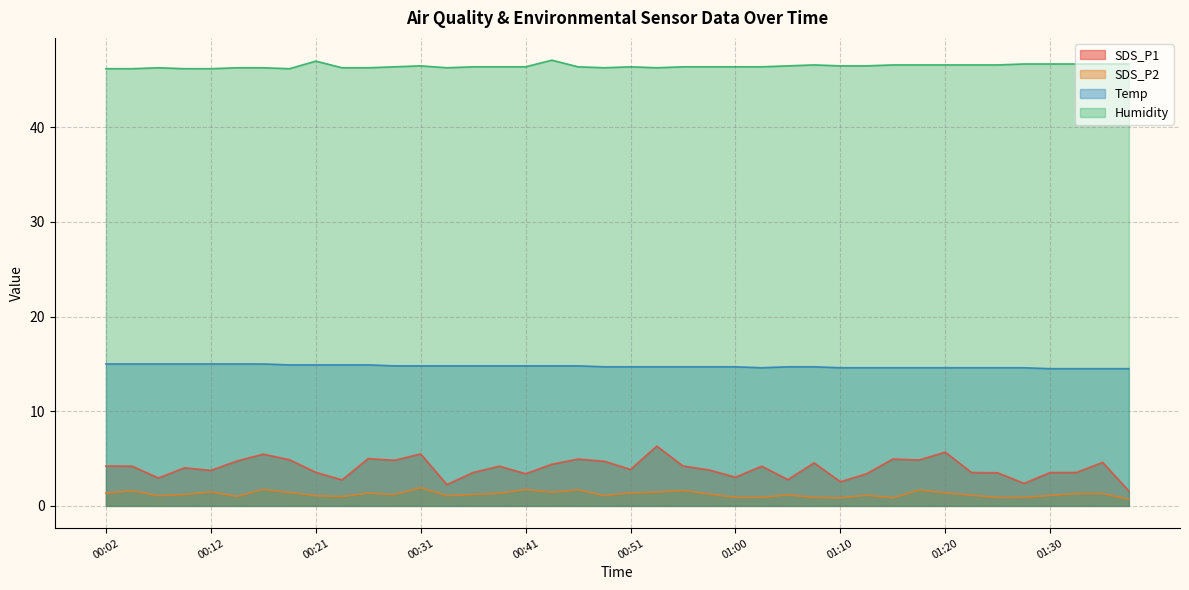

In Temp, how many points are lower than both neighbors (excluding endpoints)?

1